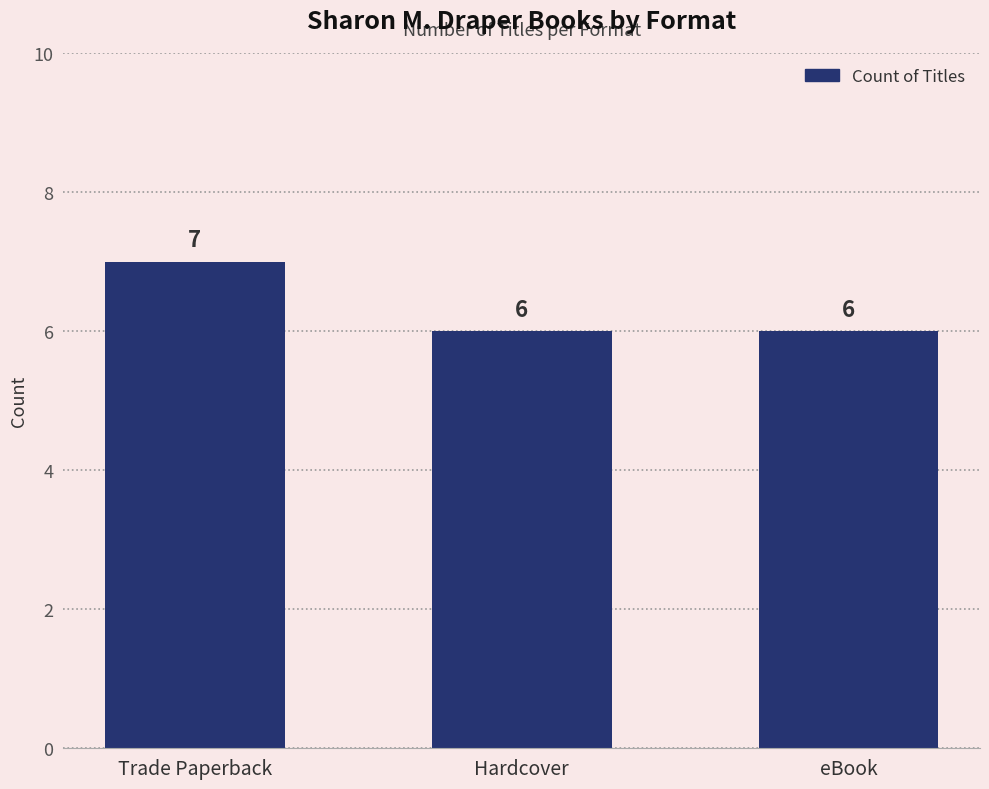

What is the label of the 3rd bar from the left?

eBook